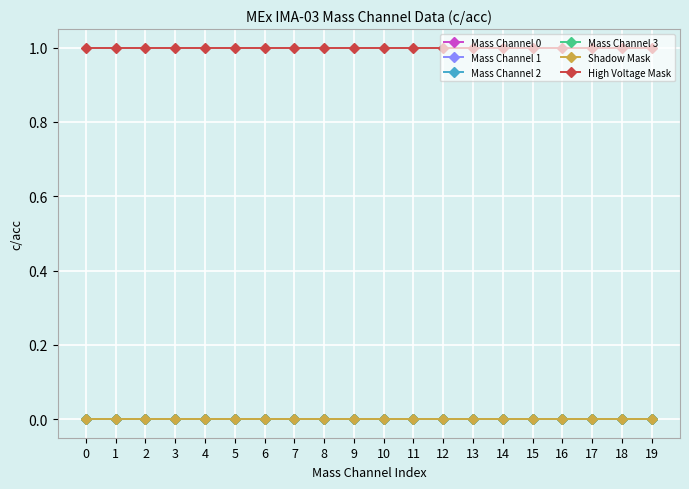

True or false: Mass Channel 3 has more than 1 interior local peaks.

False